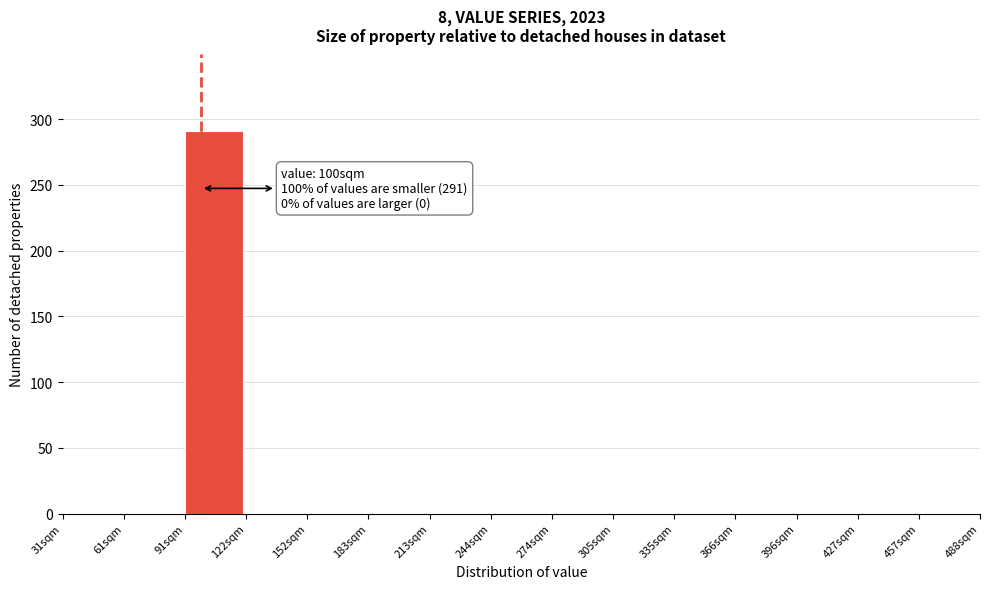

Which range on the x-axis has the tallest bar?

90 to 120